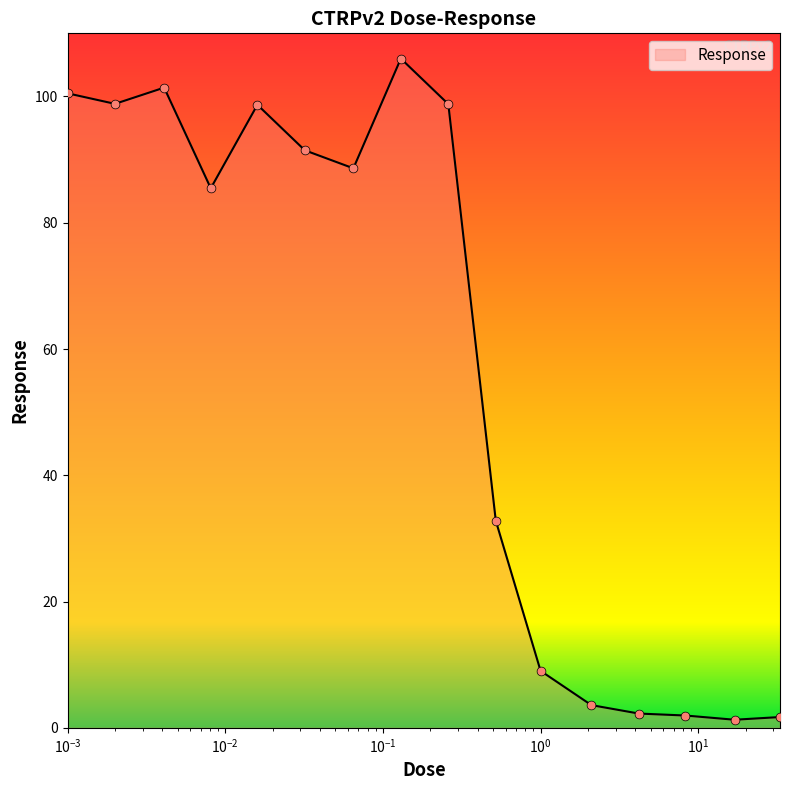

What is the maximum value shown in the chart?

106.0